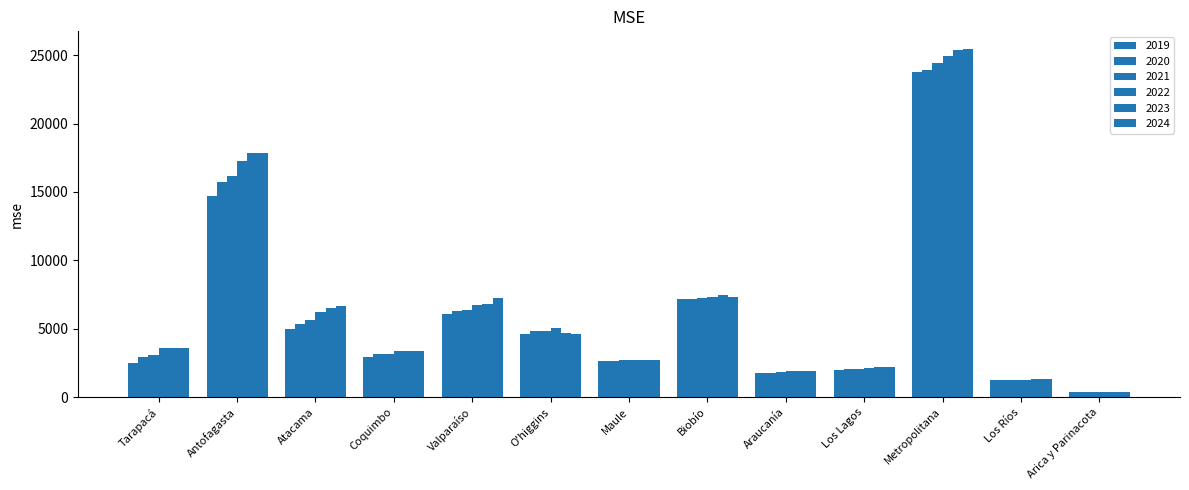

Reading left to right, transcribe all the data shown in this chart.

2019: Tarapacá=2512.1	Antofagasta=14700.6	Atacama=5005.0	Coquimbo=2899.2	Valparaíso=6070.5	O'higgins=4636.7	Maule=2666.9	Biobío=7163.5	Araucanía=1770.9	Los Lagos=2004.5	Metropolitana=23739.2	Los Ríos=1237.4	Arica y Parinacota=349.0
2020: Tarapacá=2914.6	Antofagasta=15725.3	Atacama=5349.0	Coquimbo=3149.3	Valparaíso=6293.3	O'higgins=4862.0	Maule=2656.9	Biobío=7168.4	Araucanía=1786.7	Los Lagos=2021.0	Metropolitana=23912.5	Los Ríos=1240.9	Arica y Parinacota=353.5
2021: Tarapacá=3093.4	Antofagasta=16158.2	Atacama=5634.0	Coquimbo=3138.0	Valparaíso=6381.0	O'higgins=4854.9	Maule=2691.4	Biobío=7272.5	Araucanía=1829.4	Los Lagos=2061.9	Metropolitana=24394.0	Los Ríos=1260.7	Arica y Parinacota=361.2
2022: Tarapacá=3605.4	Antofagasta=17254.1	Atacama=6216.0	Coquimbo=3388.3	Valparaíso=6705.0	O'higgins=5028.5	Maule=2724.9	Biobío=7351.5	Araucanía=1879.3	Los Lagos=2119.6	Metropolitana=24909.0	Los Ríos=1276.4	Arica y Parinacota=368.1
2023: Tarapacá=3592.8	Antofagasta=17813.6	Atacama=6503.8	Coquimbo=3338.4	Valparaíso=6815.7	O'higgins=4684.3	Maule=2746.5	Biobío=7434.6	Araucanía=1918.2	Los Lagos=2172.1	Metropolitana=25391.5	Los Ríos=1294.9	Arica y Parinacota=372.0
2024: Tarapacá=3590.8	Antofagasta=17817.0	Atacama=6644.2	Coquimbo=3377.4	Valparaíso=7252.5	O'higgins=4643.6	Maule=2692.3	Biobío=7338.7	Araucanía=1941.8	Los Lagos=2221.4	Metropolitana=25468.8	Los Ríos=1296.6	Arica y Parinacota=375.3